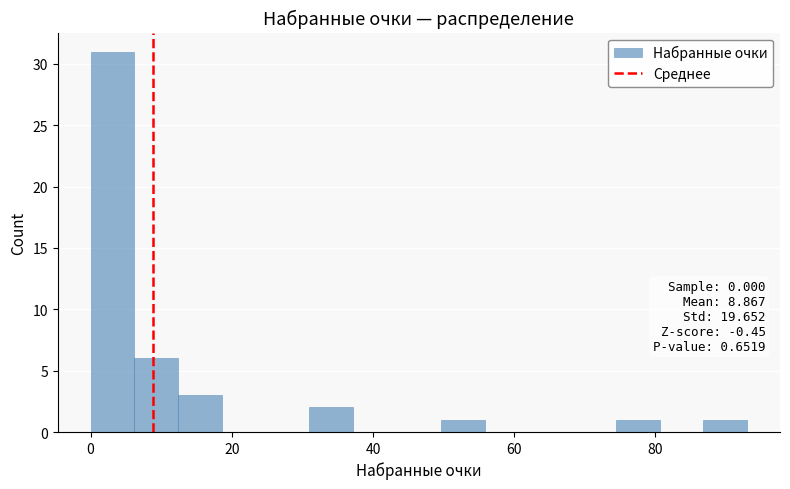

Around what value on the x-axis is the tallest bar? Give the approximate position of its centre, as read against the axis.

4